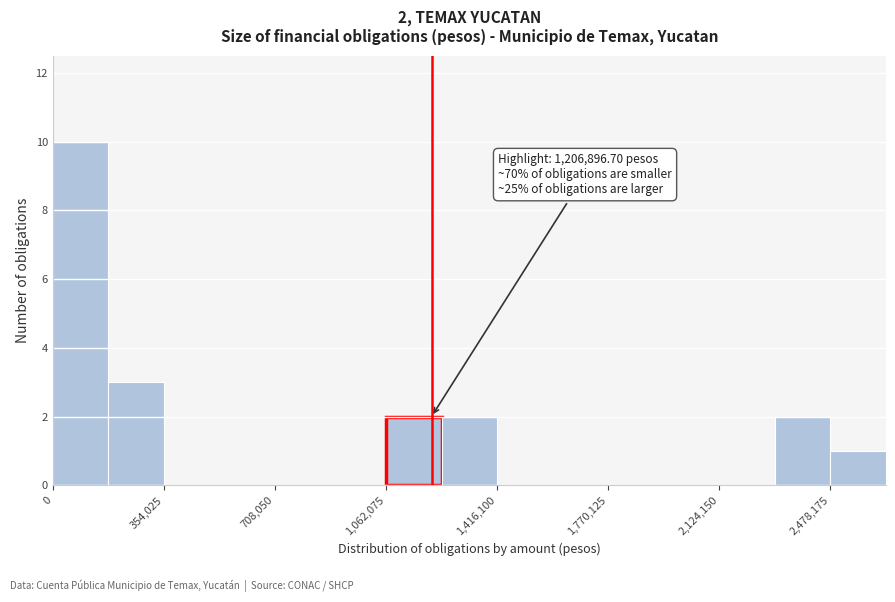

Around what value on the x-axis is the tallest bar? Give the approximate position of its centre, as read against the axis.

100000